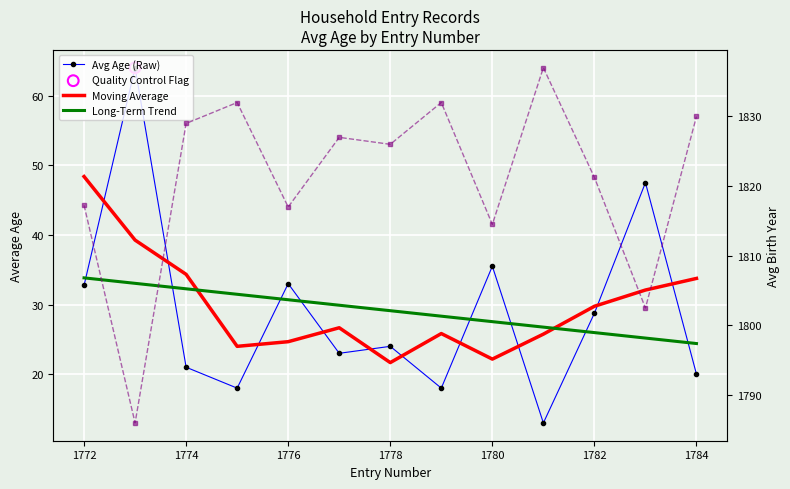

Which series has the widest spread of Y values?

Avg Age (Raw)